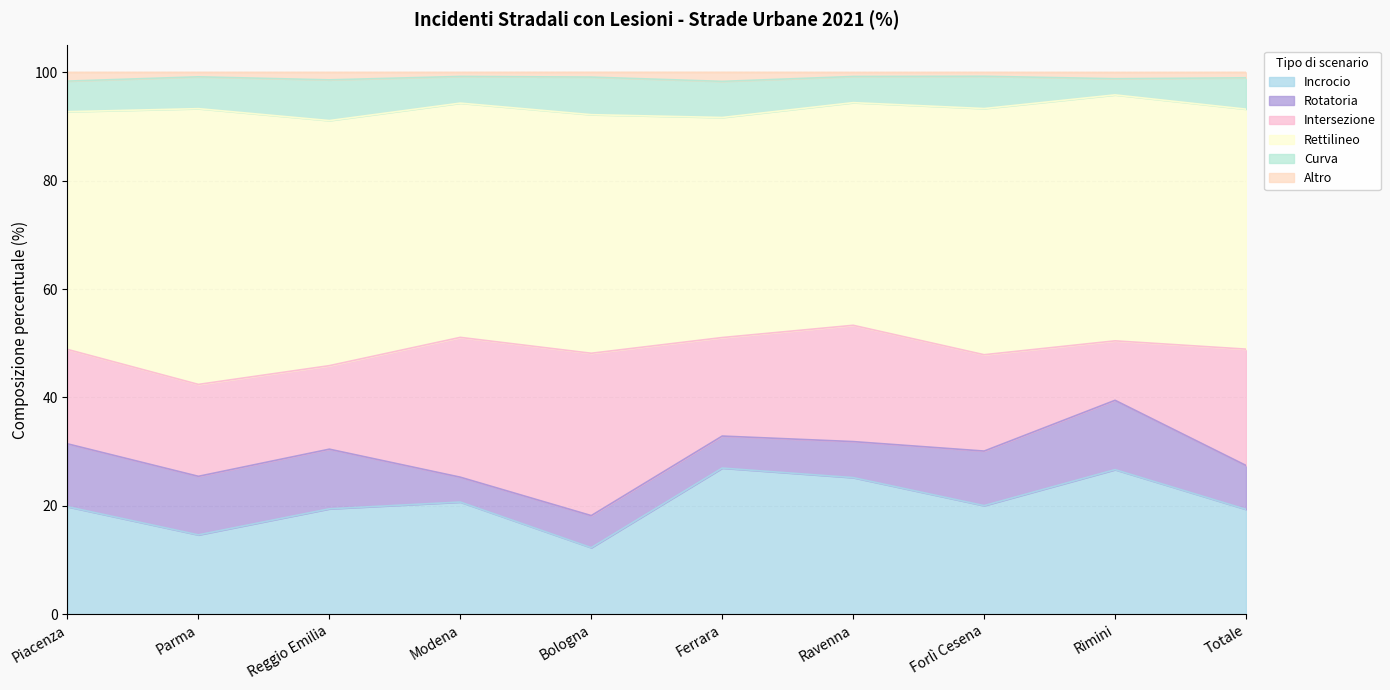

Is it true that Intersezione equals 4.0 at Ferrara?

False